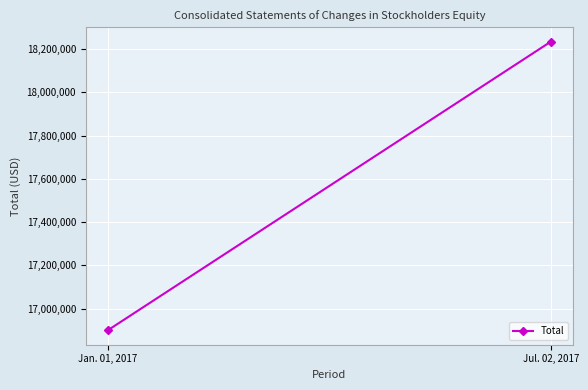

How many data points does each series have?

2